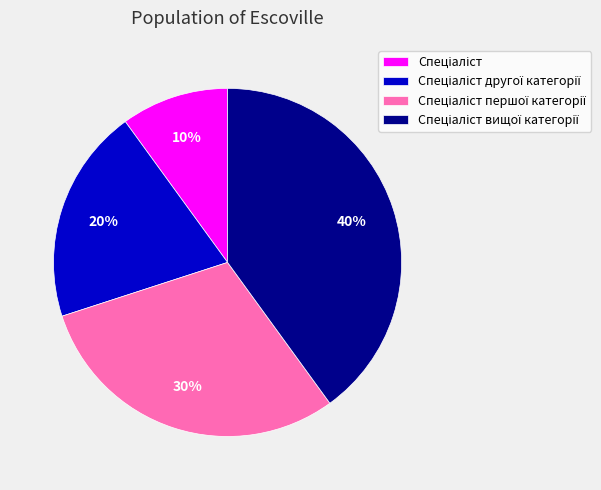

To the nearest percent, what is the average slice percentage?

25%